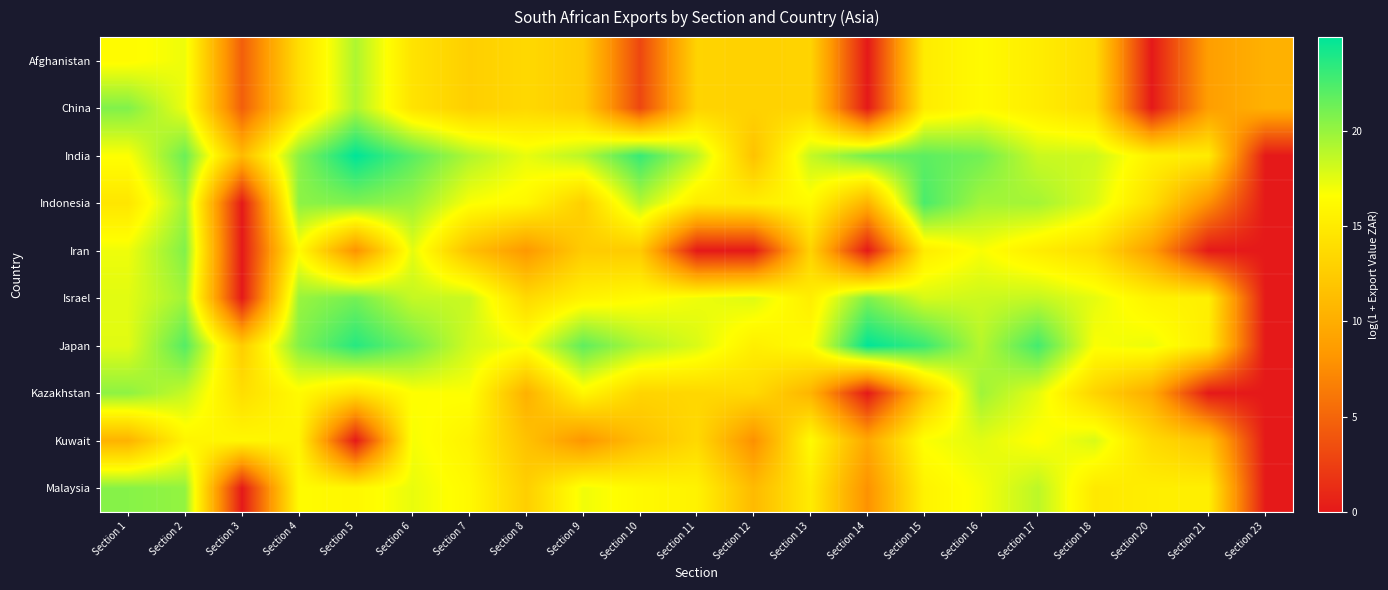

Reading left to right, extract all data points from this chart.

Afghanistan: Section 1=16.3	Section 2=17.2	Section 3=4.6	Section 4=13.9	Section 5=19.2	Section 6=14.4	Section 7=12.7	Section 8=13.5	Section 9=12.5	Section 10=3.0	Section 11=13.1	Section 12=13.0	Section 13=13.1	Section 14=0.0	Section 15=15.1	Section 16=16.2	Section 17=15.1	Section 18=13.8	Section 20=0.0	Section 21=8.8	Section 23=10.3
China: Section 1=20.7	Section 2=17.2	Section 3=4.6	Section 4=13.9	Section 5=19.2	Section 6=14.4	Section 7=12.7	Section 8=13.5	Section 9=12.5	Section 10=3.0	Section 11=13.1	Section 12=13.0	Section 13=13.1	Section 14=0.0	Section 15=15.1	Section 16=16.2	Section 17=15.1	Section 18=13.8	Section 20=0.0	Section 21=8.8	Section 23=10.3
India: Section 1=16.6	Section 2=21.4	Section 3=11.1	Section 4=20.4	Section 5=24.9	Section 6=22.0	Section 7=19.2	Section 8=17.3	Section 9=18.9	Section 10=23.1	Section 11=18.8	Section 12=11.7	Section 13=18.5	Section 14=21.2	Section 15=21.9	Section 16=21.2	Section 17=18.3	Section 18=18.2	Section 20=15.6	Section 21=15.1	Section 23=0.0
Indonesia: Section 1=14.6	Section 2=19.6	Section 3=0.0	Section 4=20.3	Section 5=20.7	Section 6=19.9	Section 7=16.8	Section 8=16.0	Section 9=12.7	Section 10=19.0	Section 11=15.0	Section 12=15.2	Section 13=16.2	Section 14=10.4	Section 15=22.5	Section 16=19.6	Section 17=19.6	Section 18=17.8	Section 20=14.0	Section 21=7.8	Section 23=0.0
Iran: Section 1=17.1	Section 2=20.7	Section 3=0.0	Section 4=16.3	Section 5=7.9	Section 6=17.4	Section 7=11.6	Section 8=8.3	Section 9=12.5	Section 10=12.4	Section 11=0.0	Section 12=0.0	Section 13=13.1	Section 14=0.0	Section 15=15.1	Section 16=16.8	Section 17=15.1	Section 18=13.8	Section 20=8.8	Section 21=0.0	Section 23=0.0
Israel: Section 1=17.5	Section 2=19.6	Section 3=0.0	Section 4=19.9	Section 5=21.1	Section 6=18.5	Section 7=18.4	Section 8=13.6	Section 9=15.6	Section 10=16.3	Section 11=17.1	Section 12=17.7	Section 13=15.2	Section 14=20.7	Section 15=17.9	Section 16=18.3	Section 17=18.5	Section 18=17.4	Section 20=15.7	Section 21=15.4	Section 23=0.0
Japan: Section 1=17.6	Section 2=22.1	Section 3=12.6	Section 4=20.6	Section 5=23.6	Section 6=21.2	Section 7=18.1	Section 8=16.8	Section 9=21.8	Section 10=19.2	Section 11=17.8	Section 12=15.3	Section 13=16.4	Section 14=24.9	Section 15=23.0	Section 16=19.0	Section 17=22.7	Section 18=16.7	Section 20=17.2	Section 21=15.1	Section 23=0.0
Kazakhstan: Section 1=20.3	Section 2=18.5	Section 3=14.0	Section 4=16.2	Section 5=14.0	Section 6=16.6	Section 7=16.7	Section 8=10.3	Section 9=16.0	Section 10=13.2	Section 11=13.4	Section 12=13.6	Section 13=10.6	Section 14=0.0	Section 15=11.9	Section 16=19.7	Section 17=17.4	Section 18=13.1	Section 20=9.9	Section 21=0.0	Section 23=0.0
Kuwait: Section 1=10.5	Section 2=15.8	Section 3=16.0	Section 4=15.7	Section 5=0.0	Section 6=16.9	Section 7=15.6	Section 8=11.7	Section 9=8.1	Section 10=11.4	Section 11=13.5	Section 12=7.7	Section 13=16.3	Section 14=9.6	Section 15=16.7	Section 16=17.6	Section 17=16.5	Section 18=17.8	Section 20=13.7	Section 21=11.9	Section 23=0.0
Malaysia: Section 1=20.5	Section 2=20.1	Section 3=0.0	Section 4=16.3	Section 5=16.0	Section 6=17.3	Section 7=16.1	Section 8=12.7	Section 9=17.1	Section 10=16.1	Section 11=15.6	Section 12=11.0	Section 13=15.0	Section 14=7.9	Section 15=15.7	Section 16=16.9	Section 17=18.8	Section 18=14.9	Section 20=15.3	Section 21=15.4	Section 23=0.0